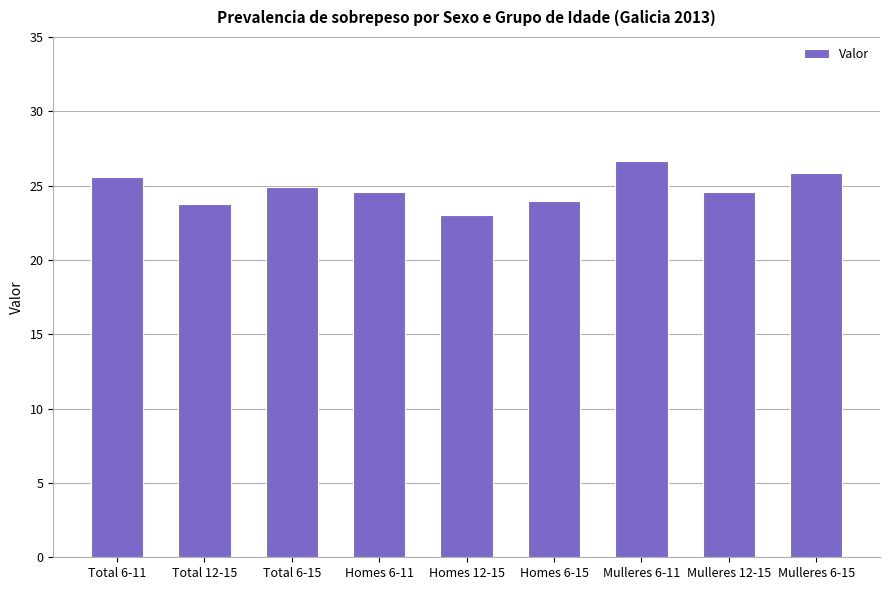

What is the average value?

24.8